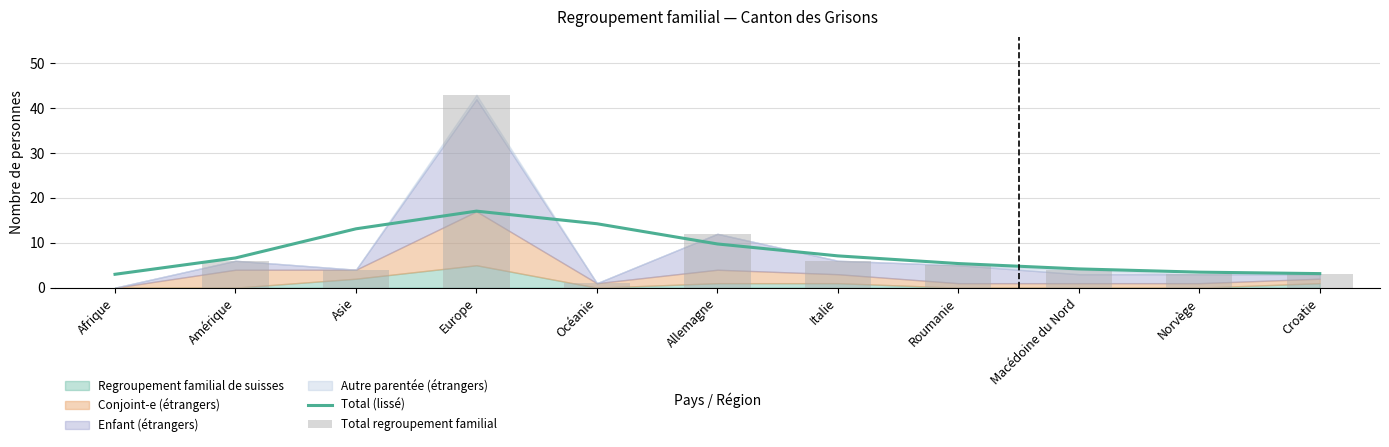

Which label corresponds to the smallest value in the chart?

Afrique